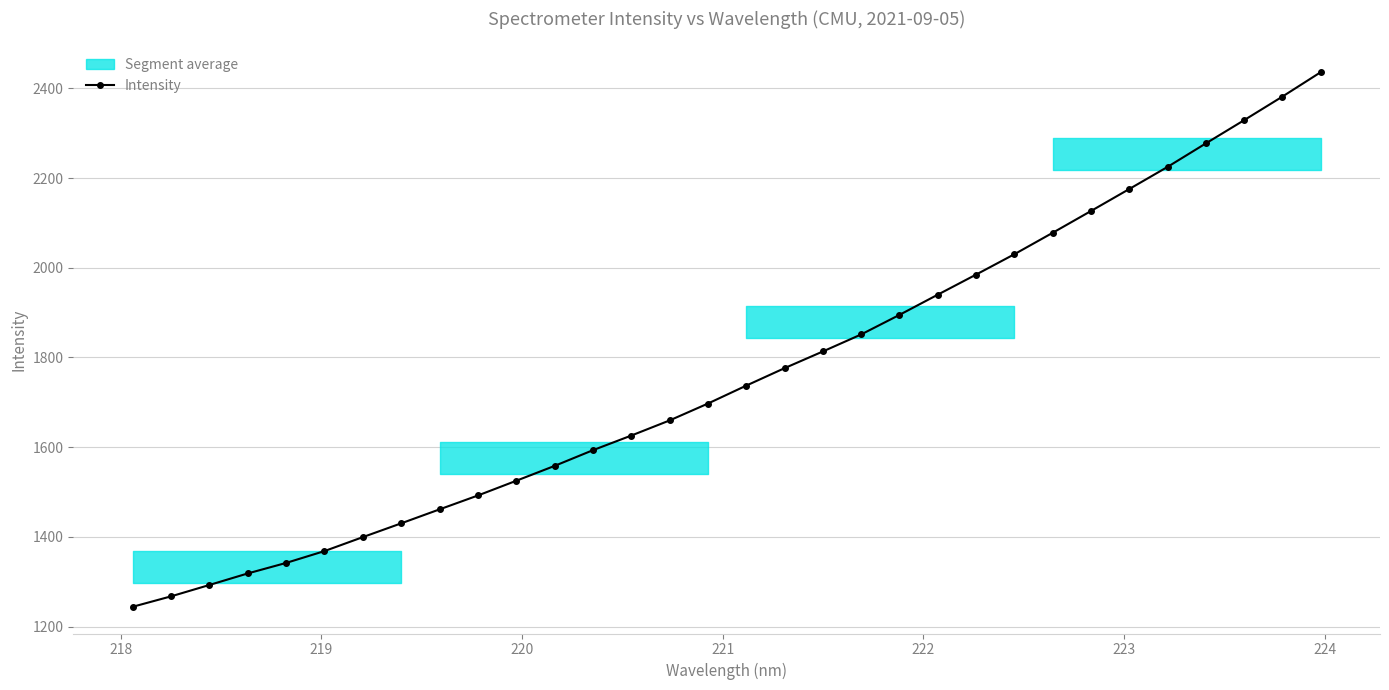

What is the value of the Intensity point at the 17th from the left?

1737.2